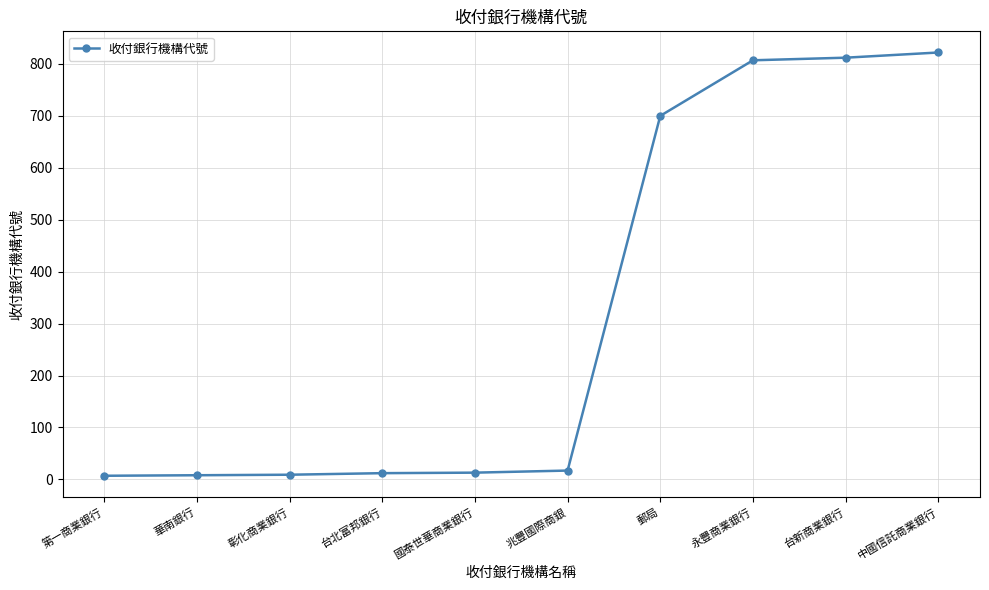

Is this an area chart (filled region under the line)?

No